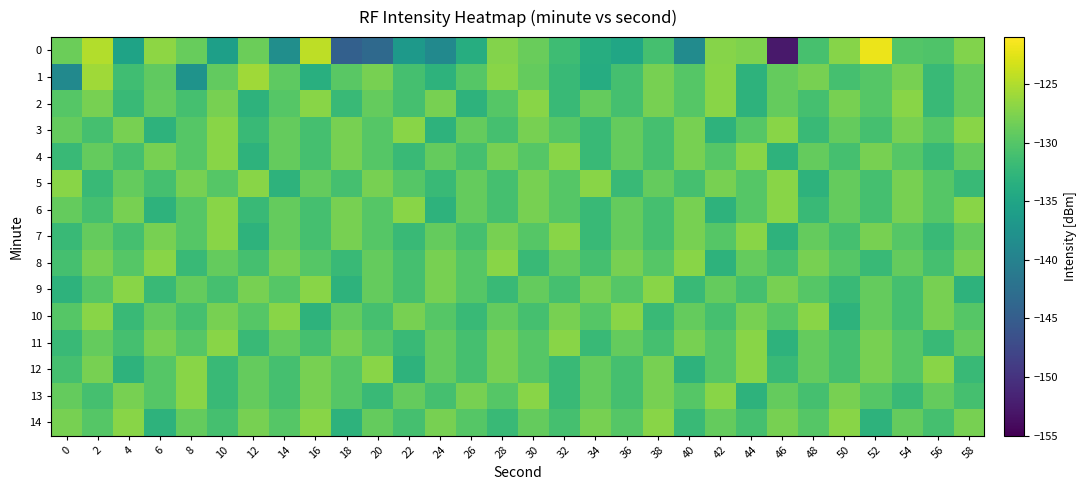

Reading right to left, what are all the values shown in this chart?

0: 58=-127.4	56=-130.4	54=-130.1	52=-121.9	50=-127.2	48=-130.9	46=-152.6	44=-127.5	42=-127.1	40=-138.5	38=-131.1	36=-134.9	34=-133.8	32=-131.5	30=-128.8	28=-127.2	26=-133.8	24=-138.9	22=-136.5	20=-143.3	18=-144.6	16=-124.4	14=-138.2	12=-128.6	10=-135.9	8=-128.9	6=-126.8	4=-135.3	2=-124.9	0=-128.7
1: 58=-129.0	56=-132.0	54=-128.0	52=-130.0	50=-131.0	48=-128.0	46=-129.0	44=-133.0	42=-127.0	40=-130.0	38=-128.0	36=-131.0	34=-134.0	32=-132.0	30=-129.0	28=-127.0	26=-130.0	24=-133.0	22=-131.0	20=-128.0	18=-129.6	16=-133.5	14=-129.4	12=-125.9	10=-129.2	8=-137.6	6=-129.3	4=-131.4	2=-125.9	0=-138.9
2: 58=-129.0	56=-132.0	54=-127.0	52=-130.0	50=-128.0	48=-131.0	46=-129.0	44=-133.0	42=-127.0	40=-130.0	38=-128.0	36=-131.0	34=-129.0	32=-132.0	30=-127.0	28=-130.0	26=-133.0	24=-128.0	22=-131.0	20=-129.0	18=-132.0	16=-127.0	14=-130.0	12=-133.0	10=-128.0	8=-131.0	6=-129.0	4=-132.0	2=-128.0	0=-130.0
3: 58=-127.0	56=-130.0	54=-128.0	52=-131.0	50=-129.0	48=-132.0	46=-127.0	44=-130.0	42=-133.0	40=-128.0	38=-131.0	36=-129.0	34=-132.0	32=-130.0	30=-128.0	28=-131.0	26=-129.0	24=-133.0	22=-127.0	20=-130.0	18=-128.0	16=-131.0	14=-129.0	12=-132.0	10=-127.0	8=-130.0	6=-133.0	4=-128.0	2=-131.0	0=-129.0
4: 58=-129.0	56=-132.0	54=-130.0	52=-128.0	50=-131.0	48=-129.0	46=-133.0	44=-127.0	42=-130.0	40=-128.0	38=-131.0	36=-129.0	34=-132.0	32=-127.0	30=-130.0	28=-128.0	26=-131.0	24=-129.0	22=-132.0	20=-130.0	18=-128.0	16=-131.0	14=-129.0	12=-133.0	10=-127.0	8=-130.0	6=-128.0	4=-131.0	2=-129.0	0=-132.0
5: 58=-132.0	56=-130.0	54=-128.0	52=-131.0	50=-129.0	48=-133.0	46=-127.0	44=-130.0	42=-128.0	40=-131.0	38=-129.0	36=-132.0	34=-127.0	32=-130.0	30=-128.0	28=-131.0	26=-129.0	24=-132.0	22=-130.0	20=-128.0	18=-131.0	16=-129.0	14=-133.0	12=-127.0	10=-130.0	8=-128.0	6=-131.0	4=-129.0	2=-132.0	0=-127.0
6: 58=-127.0	56=-130.0	54=-128.0	52=-131.0	50=-129.0	48=-132.0	46=-127.0	44=-130.0	42=-133.0	40=-128.0	38=-131.0	36=-129.0	34=-132.0	32=-130.0	30=-128.0	28=-131.0	26=-129.0	24=-133.0	22=-127.0	20=-130.0	18=-128.0	16=-131.0	14=-129.0	12=-132.0	10=-127.0	8=-130.0	6=-133.0	4=-128.0	2=-131.0	0=-129.0
7: 58=-129.0	56=-132.0	54=-130.0	52=-128.0	50=-131.0	48=-129.0	46=-133.0	44=-127.0	42=-130.0	40=-128.0	38=-131.0	36=-129.0	34=-132.0	32=-127.0	30=-130.0	28=-128.0	26=-131.0	24=-129.0	22=-132.0	20=-130.0	18=-128.0	16=-131.0	14=-129.0	12=-133.0	10=-127.0	8=-130.0	6=-128.0	4=-131.0	2=-129.0	0=-132.0
8: 58=-128.0	56=-131.0	54=-129.0	52=-132.0	50=-130.0	48=-128.0	46=-131.0	44=-129.0	42=-133.0	40=-127.0	38=-130.0	36=-128.0	34=-131.0	32=-129.0	30=-132.0	28=-127.0	26=-130.0	24=-128.0	22=-131.0	20=-129.0	18=-132.0	16=-130.0	14=-128.0	12=-131.0	10=-129.0	8=-132.0	6=-127.0	4=-130.0	2=-128.0	0=-131.0
9: 58=-133.0	56=-128.0	54=-131.0	52=-129.0	50=-132.0	48=-130.0	46=-128.0	44=-131.0	42=-129.0	40=-132.0	38=-127.0	36=-130.0	34=-128.0	32=-131.0	30=-129.0	28=-132.0	26=-130.0	24=-128.0	22=-131.0	20=-129.0	18=-133.0	16=-127.0	14=-130.0	12=-128.0	10=-131.0	8=-129.0	6=-132.0	4=-127.0	2=-130.0	0=-133.0
10: 58=-130.0	56=-128.0	54=-131.0	52=-129.0	50=-133.0	48=-127.0	46=-130.0	44=-128.0	42=-131.0	40=-129.0	38=-132.0	36=-127.0	34=-130.0	32=-128.0	30=-131.0	28=-129.0	26=-132.0	24=-130.0	22=-128.0	20=-131.0	18=-129.0	16=-133.0	14=-127.0	12=-130.0	10=-128.0	8=-131.0	6=-129.0	4=-132.0	2=-127.0	0=-130.0
11: 58=-129.0	56=-132.0	54=-130.0	52=-128.0	50=-131.0	48=-129.0	46=-133.0	44=-127.0	42=-130.0	40=-128.0	38=-131.0	36=-129.0	34=-132.0	32=-127.0	30=-130.0	28=-128.0	26=-131.0	24=-129.0	22=-132.0	20=-130.0	18=-128.0	16=-131.0	14=-129.0	12=-132.0	10=-127.0	8=-130.0	6=-128.0	4=-131.0	2=-129.0	0=-132.0
12: 58=-132.0	56=-127.0	54=-130.0	52=-128.0	50=-131.0	48=-129.0	46=-132.0	44=-127.0	42=-130.0	40=-133.0	38=-128.0	36=-131.0	34=-129.0	32=-132.0	30=-130.0	28=-128.0	26=-131.0	24=-129.0	22=-133.0	20=-127.0	18=-130.0	16=-128.0	14=-131.0	12=-129.0	10=-132.0	8=-127.0	6=-130.0	4=-133.0	2=-128.0	0=-131.0
13: 58=-131.0	56=-129.0	54=-132.0	52=-130.0	50=-128.0	48=-131.0	46=-129.0	44=-133.0	42=-127.0	40=-130.0	38=-128.0	36=-131.0	34=-129.0	32=-132.0	30=-127.0	28=-130.0	26=-128.0	24=-131.0	22=-129.0	20=-132.0	18=-130.0	16=-128.0	14=-131.0	12=-129.0	10=-132.0	8=-127.0	6=-130.0	4=-128.0	2=-131.0	0=-129.0
14: 58=-128.0	56=-131.0	54=-129.0	52=-133.0	50=-127.0	48=-130.0	46=-128.0	44=-131.0	42=-129.0	40=-132.0	38=-127.0	36=-130.0	34=-128.0	32=-131.0	30=-129.0	28=-132.0	26=-130.0	24=-128.0	22=-131.0	20=-129.0	18=-133.0	16=-127.0	14=-130.0	12=-128.0	10=-131.0	8=-129.0	6=-133.0	4=-127.0	2=-130.0	0=-128.0